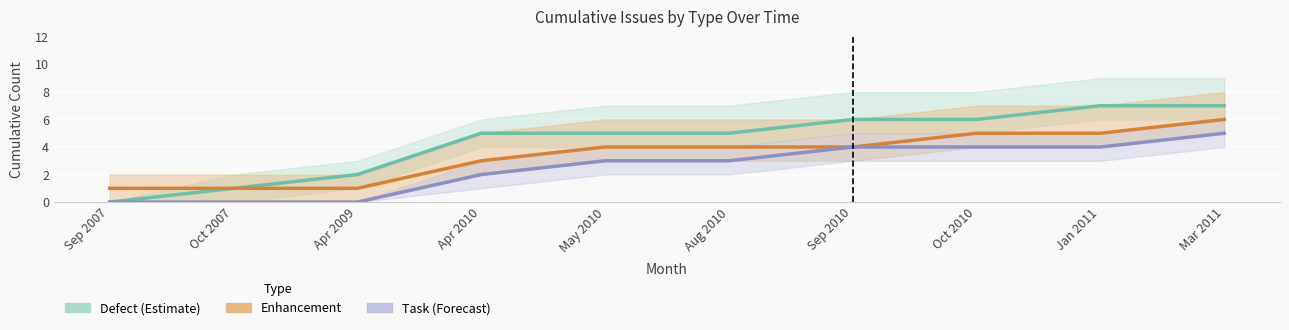

Rank the categories by Task value from lowest to highest.

Sep 2007, Oct 2007, Apr 2009, Apr 2010, May 2010, Aug 2010, Sep 2010, Oct 2010, Jan 2011, Mar 2011